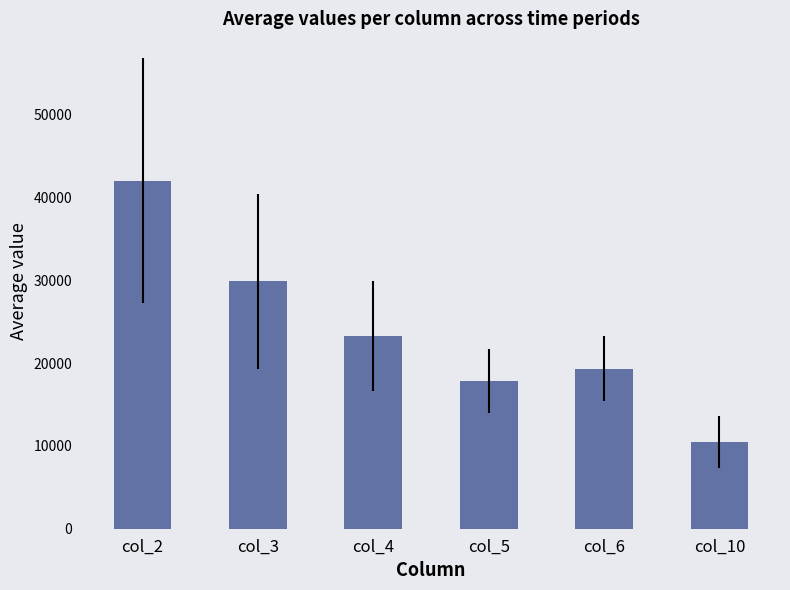

What is the smallest value displayed?

10489.7